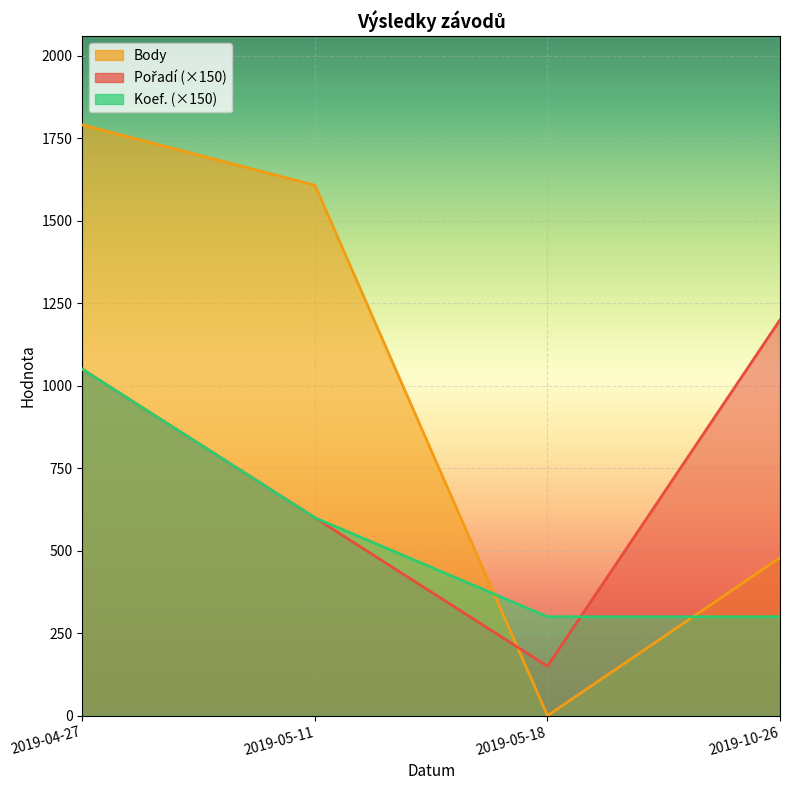

List the series in order of their peak value, highest first.

Body, Pořadí, Koef.